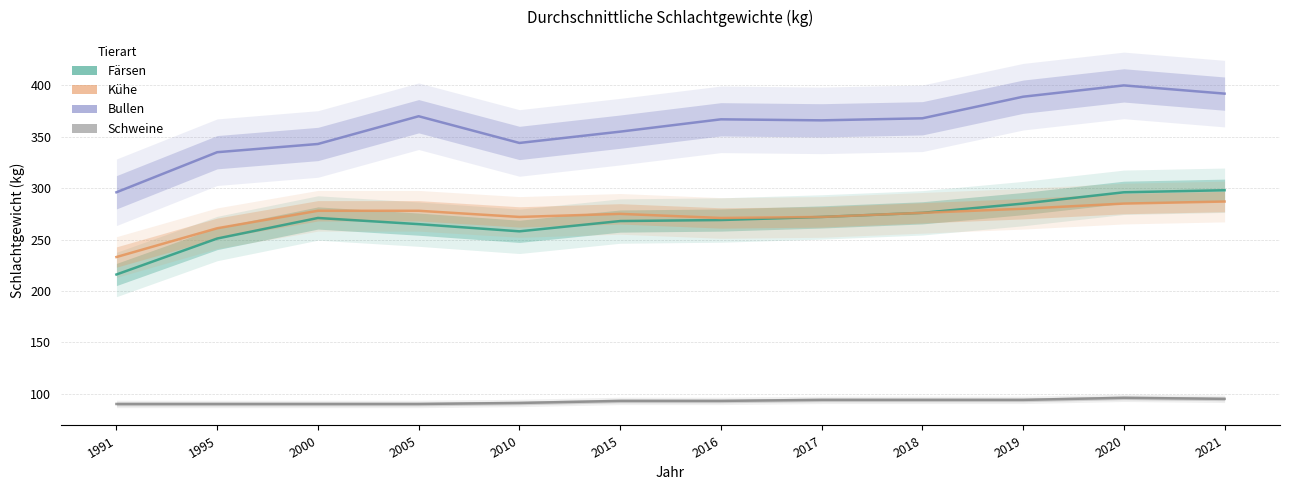

What is the smallest value displayed?

90